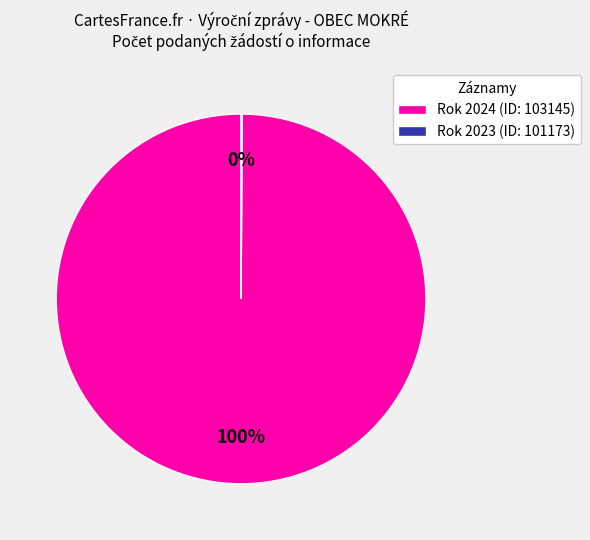

Which slice is the largest?

Rok 2024 (ID: 103145)